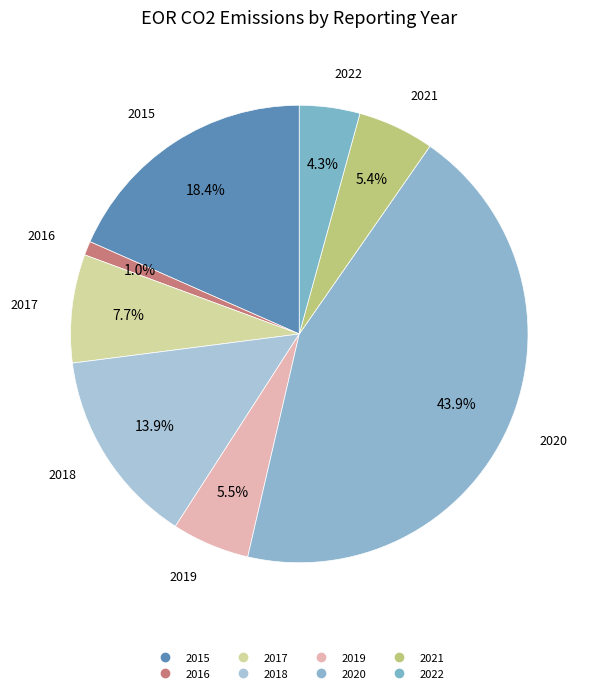

What is the ratio of the value at 2021 to the value at 2019?

1.0